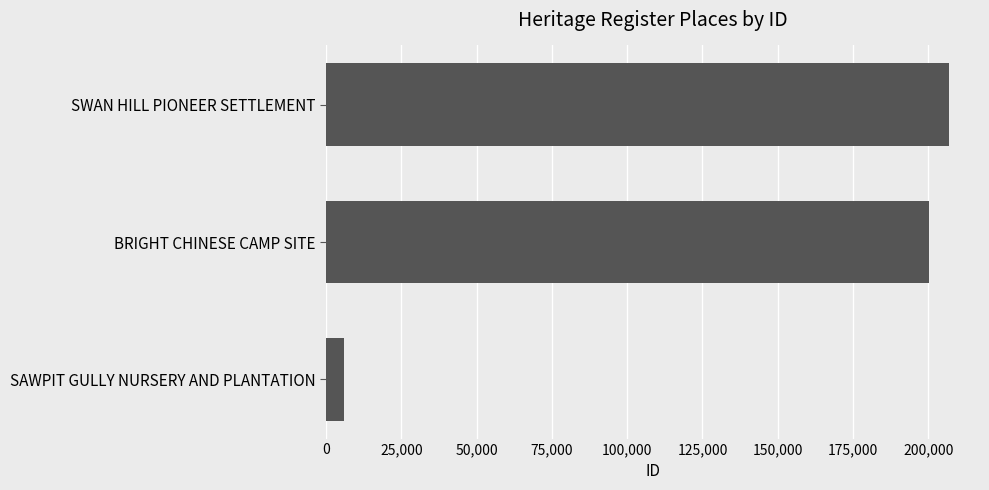

At which label is the value closest to 106445?

BRIGHT CHINESE CAMP SITE